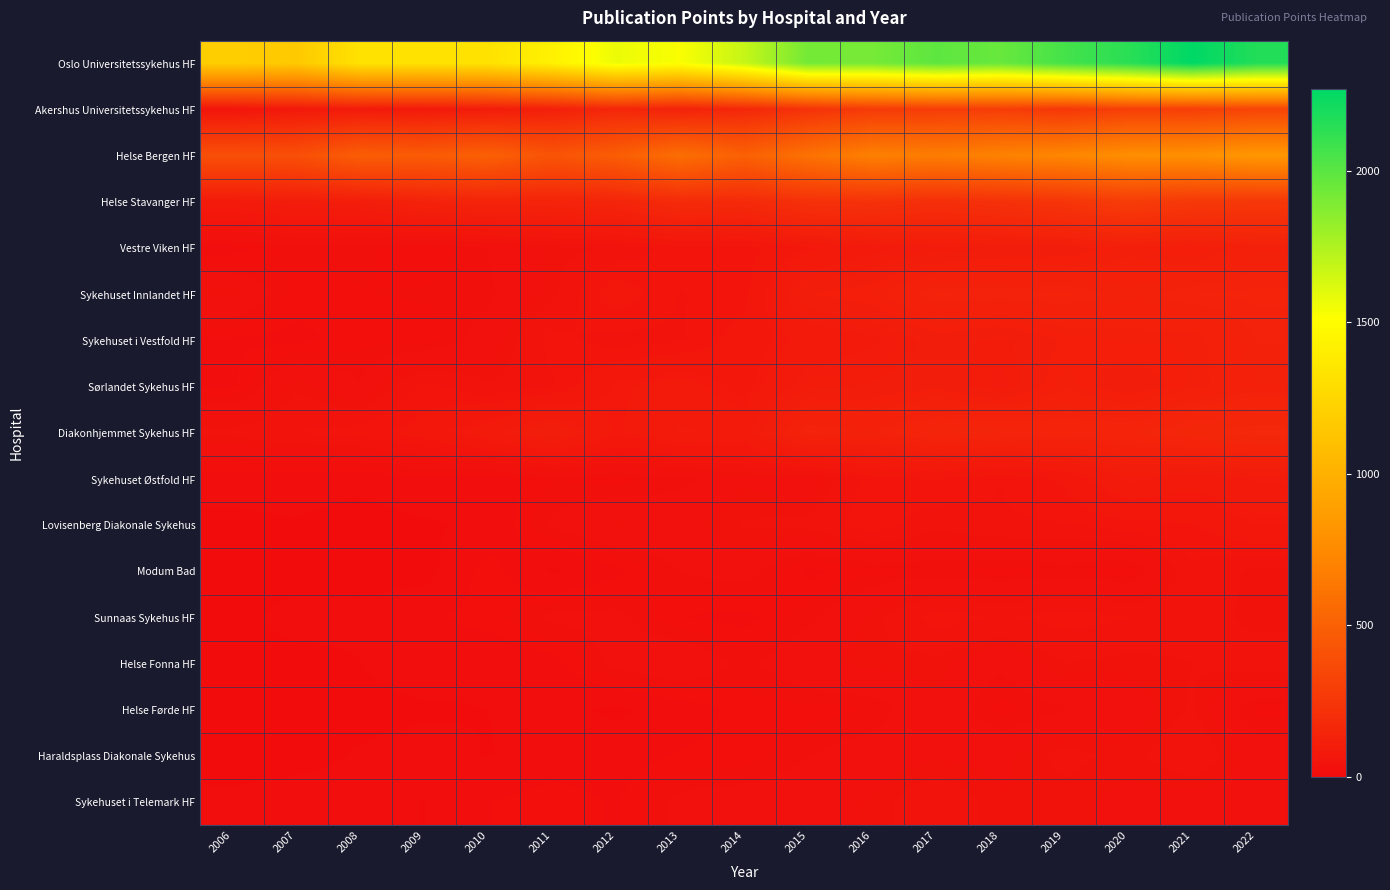

At which category is the sum across all series the highest?

2022